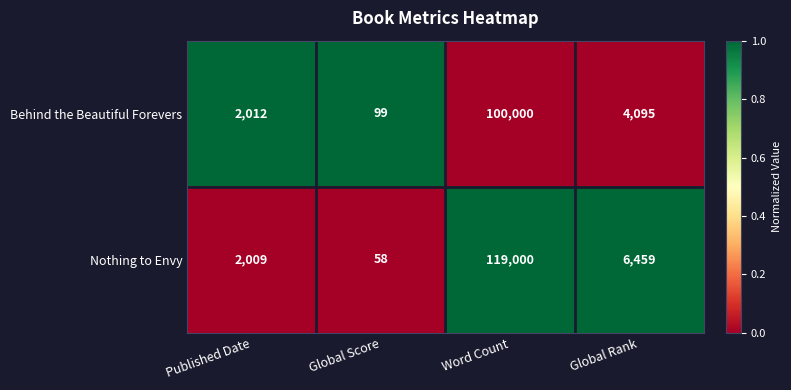

At which category is the sum across all series the highest?

Word Count